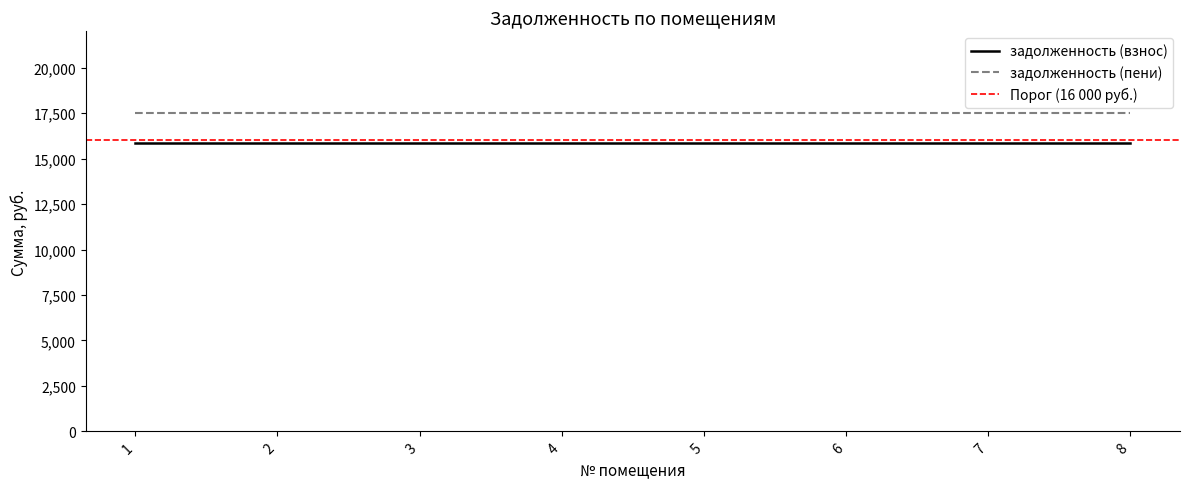

At which category is the sum across all series the highest?

1